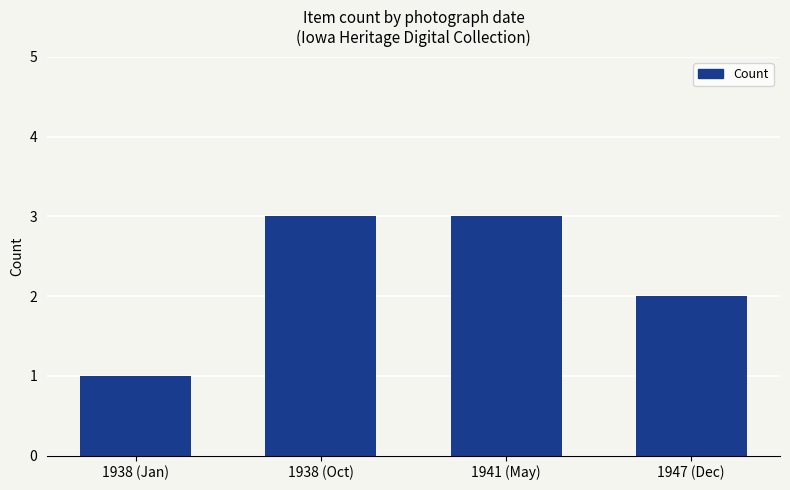

Are the bars grouped side by side (vs. stacked)?

No